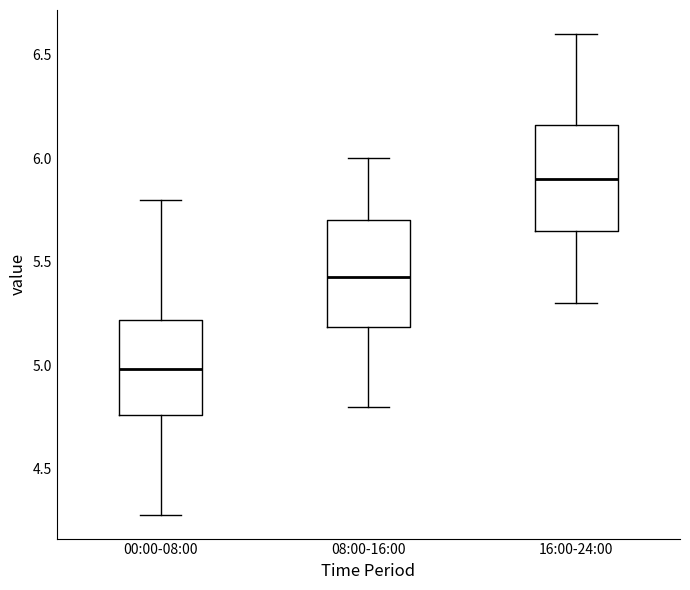

Which box has the lowest median line?

00:00-08:00